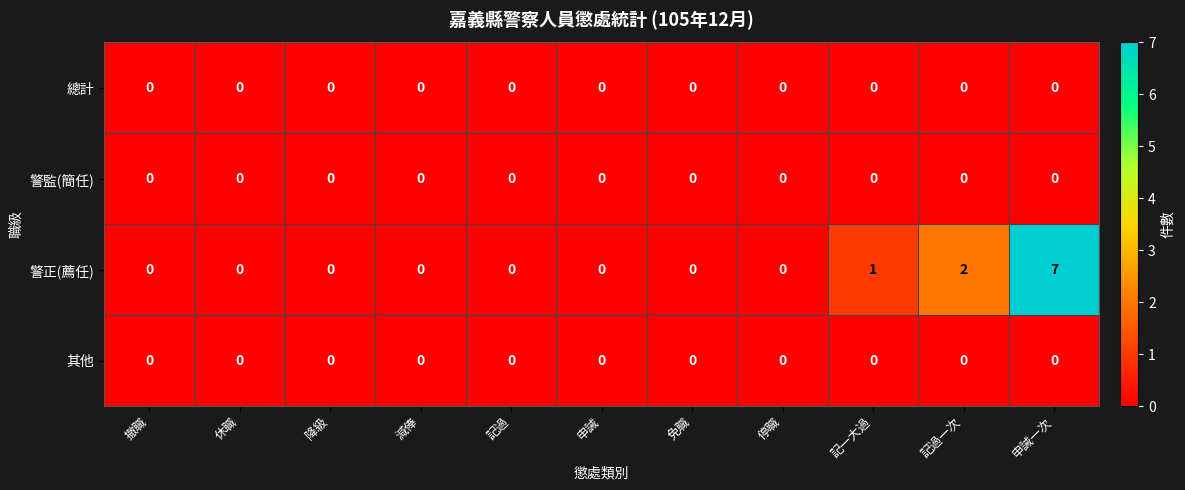

The 其他 series shows 0 at 記一大過. True or false?

True